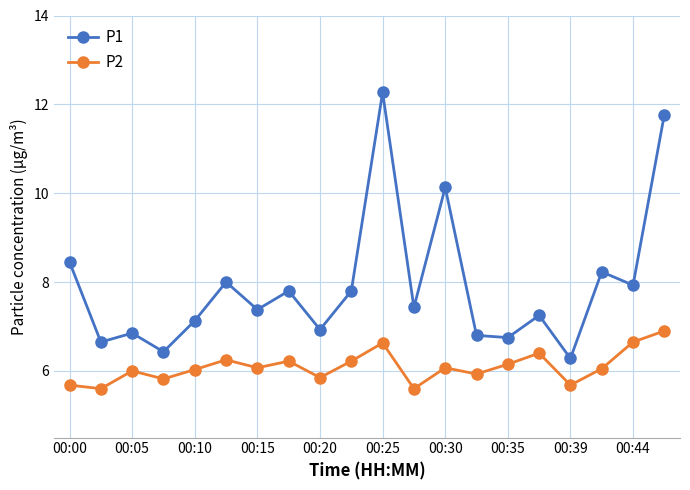

What is the maximum value shown in the chart?

12.3